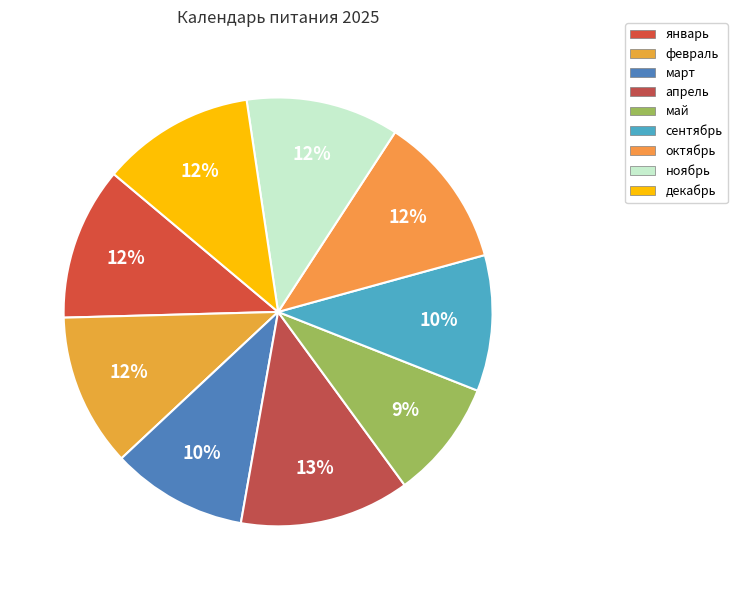

To the nearest percent, what portion does май represent?

9%